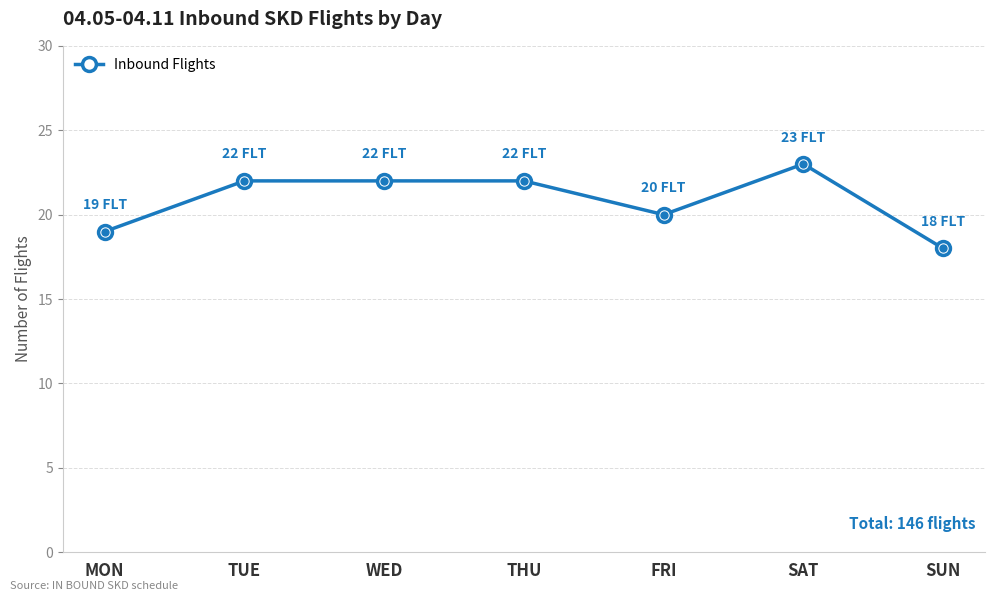

Where is the data nearest to the value 20?

FRI